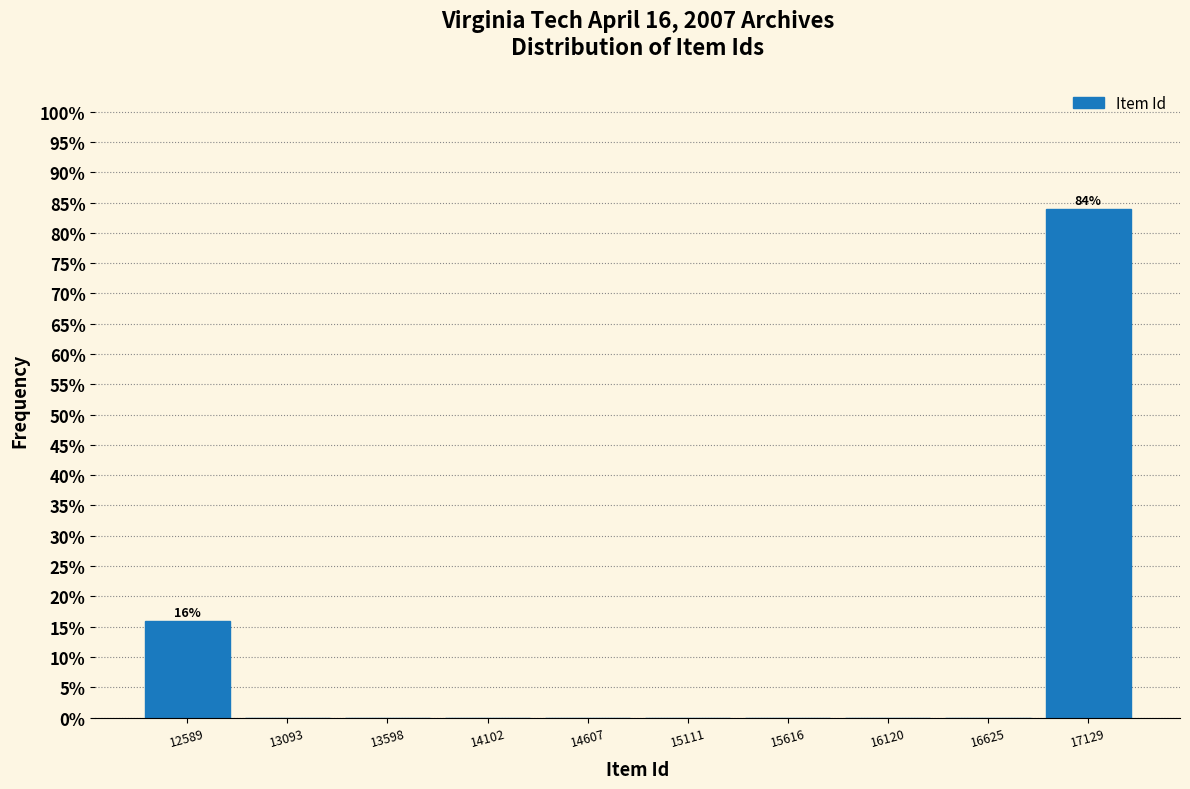

Which range on the x-axis has the tallest bar?

16900 to 17400